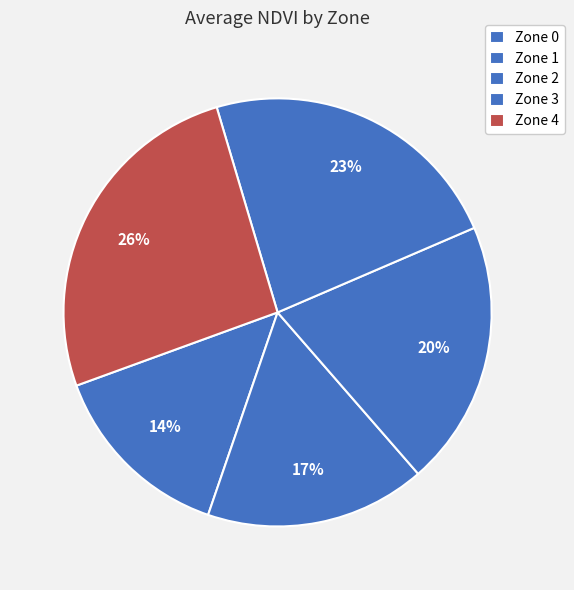

How many slices are in this pie chart?

5